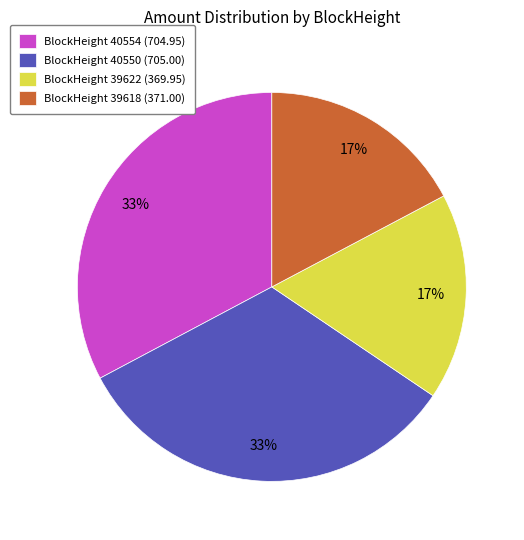

The BlockHeight 40550 (705.00) slice represents 33% of the pie. True or false?

True